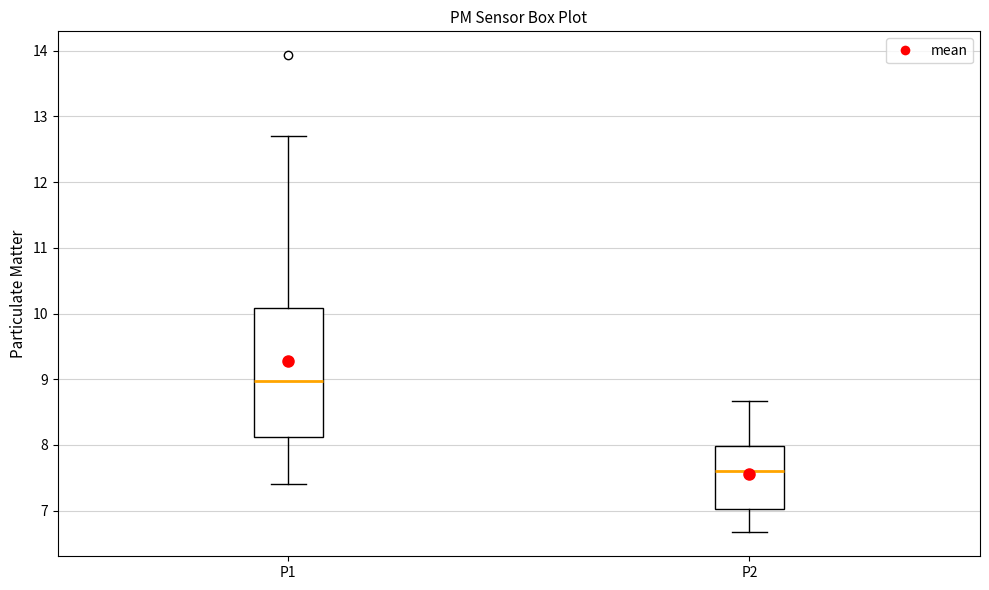

Comparing the boxes themselves (not the whiskers), which one is the tallest?

P1